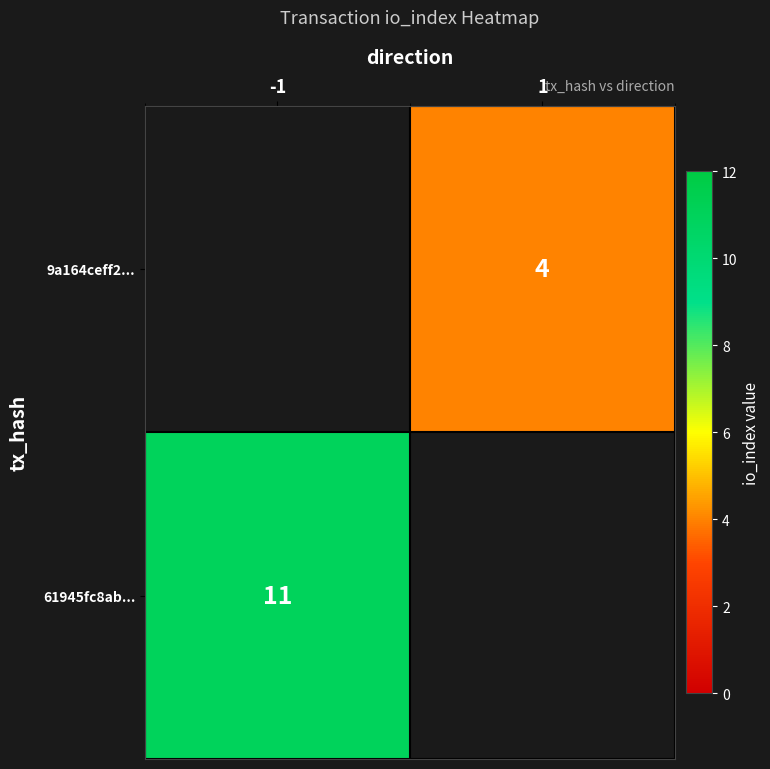

The 61945fc8ab... series shows 11 at -1. True or false?

True